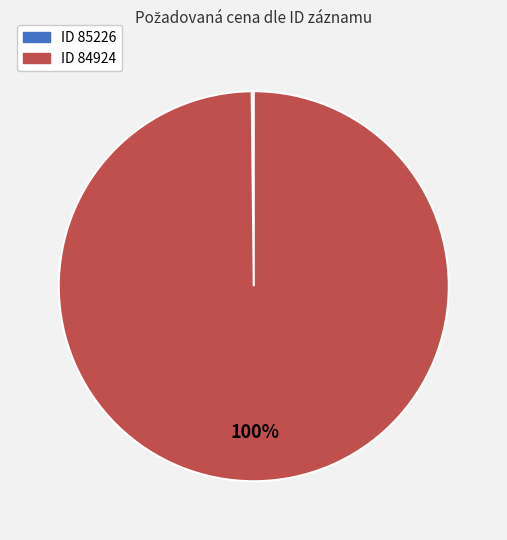

Does any single category account for the majority?

Yes